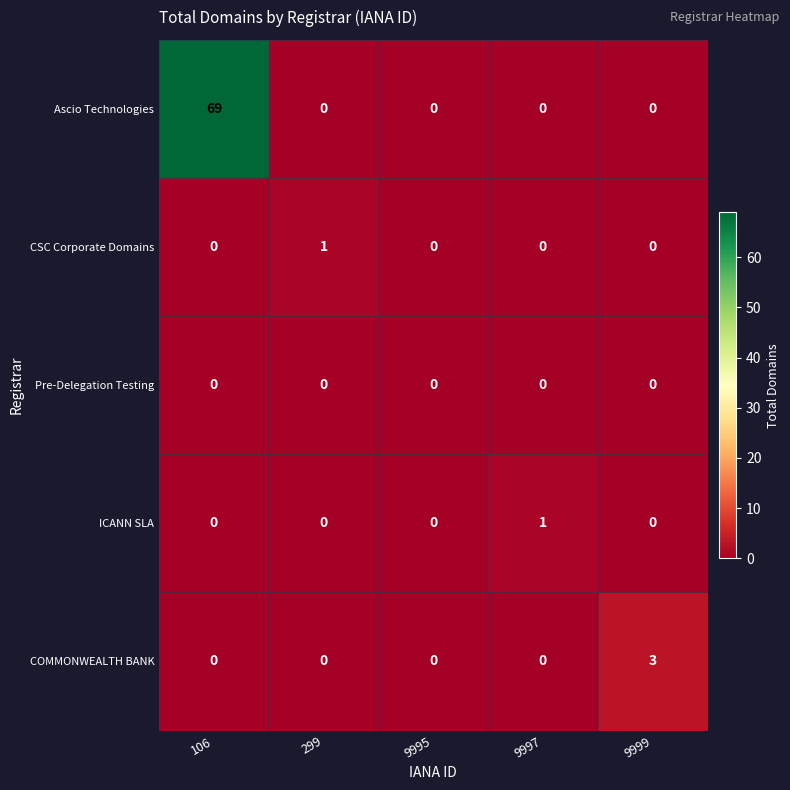

Which series has the largest range (max minus min)?

Ascio Technologies